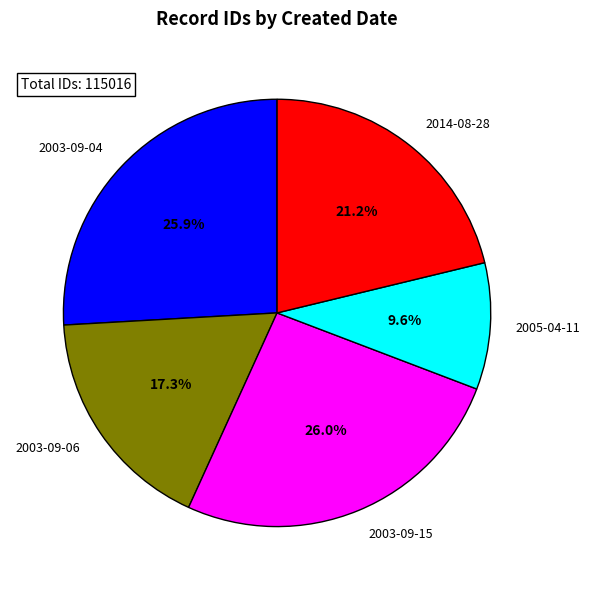

What percentage is the 2014-08-28 slice, to the nearest percent?

21%